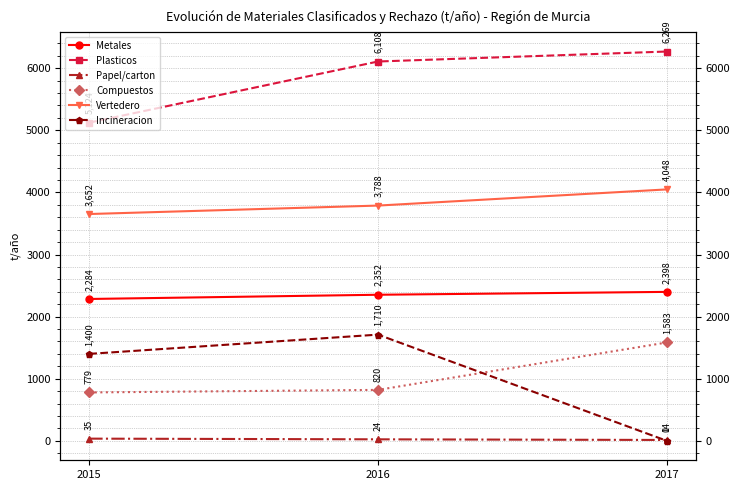

What is the total value across all series at 2015?

13274.0